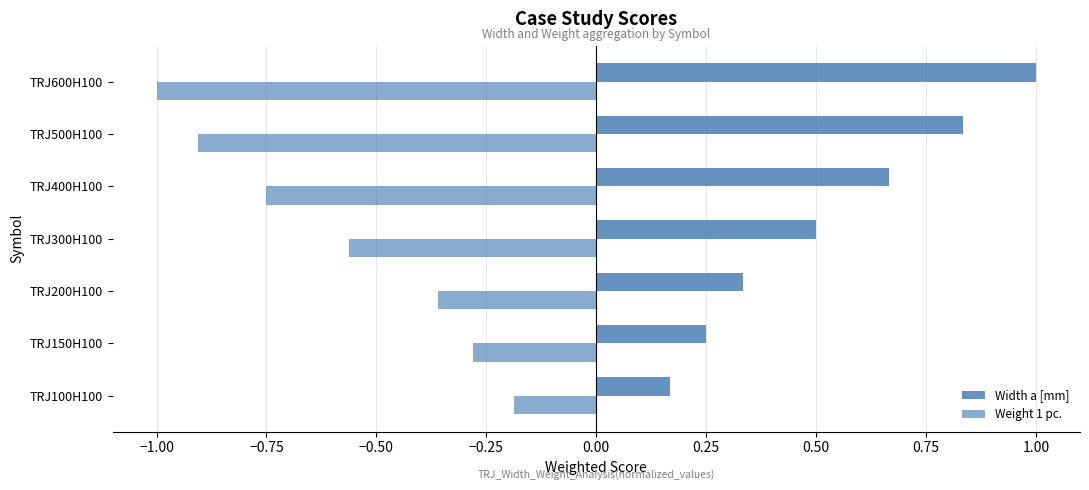

Count the number of categories in the chart.

7